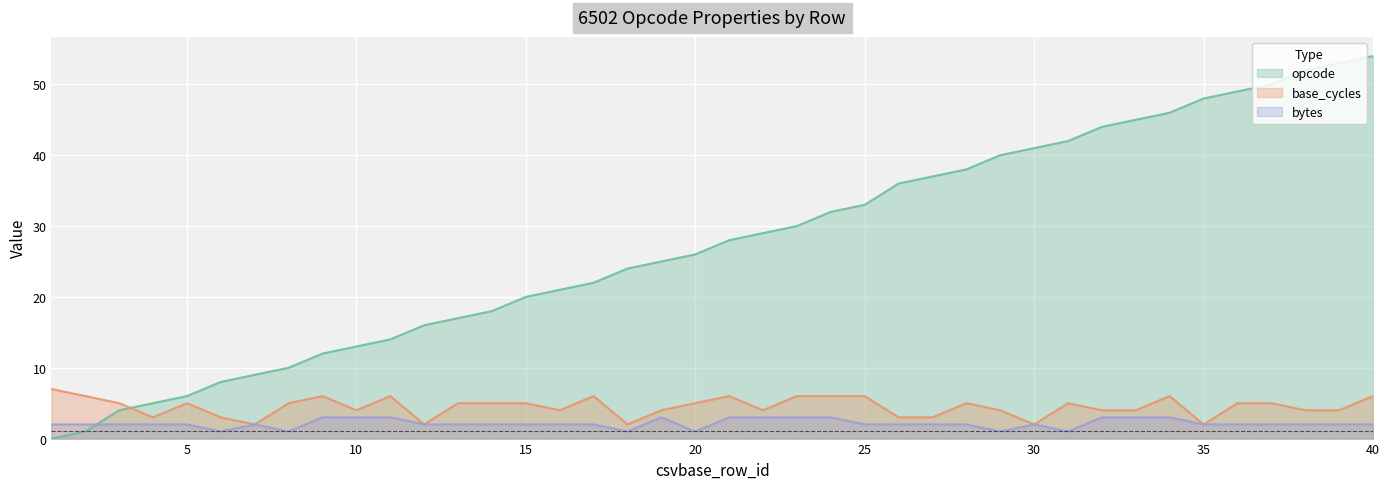

Which series has the largest total across all categories?

opcode